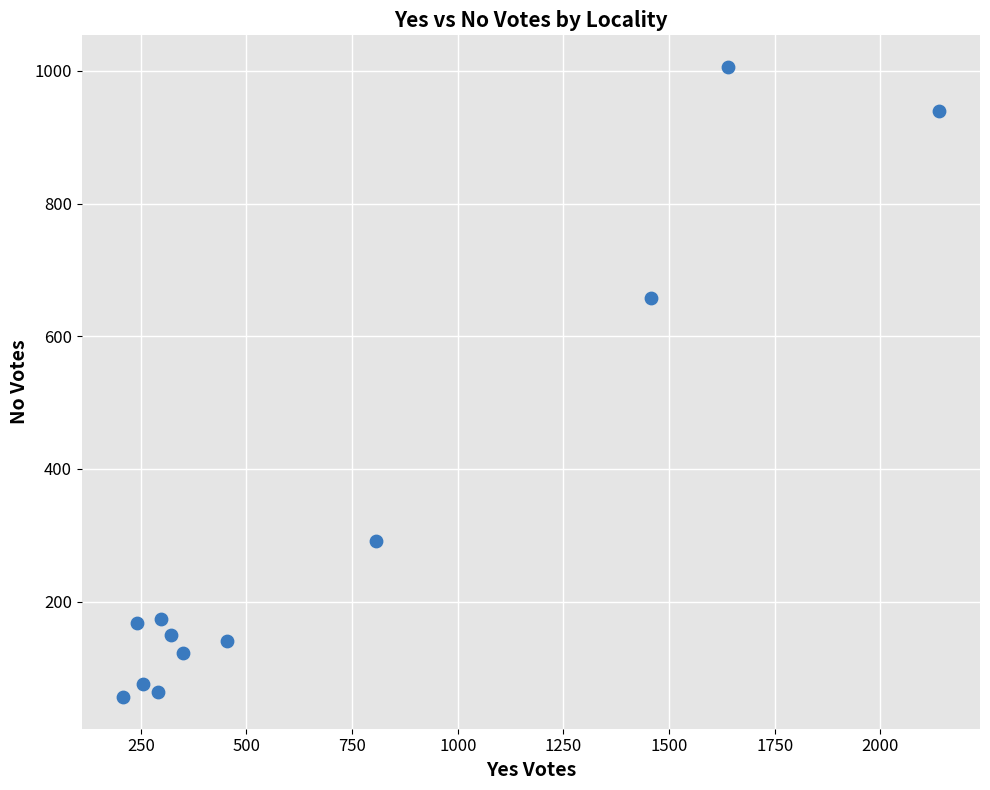

What Y value in the scatter plot is closest to 531?

658